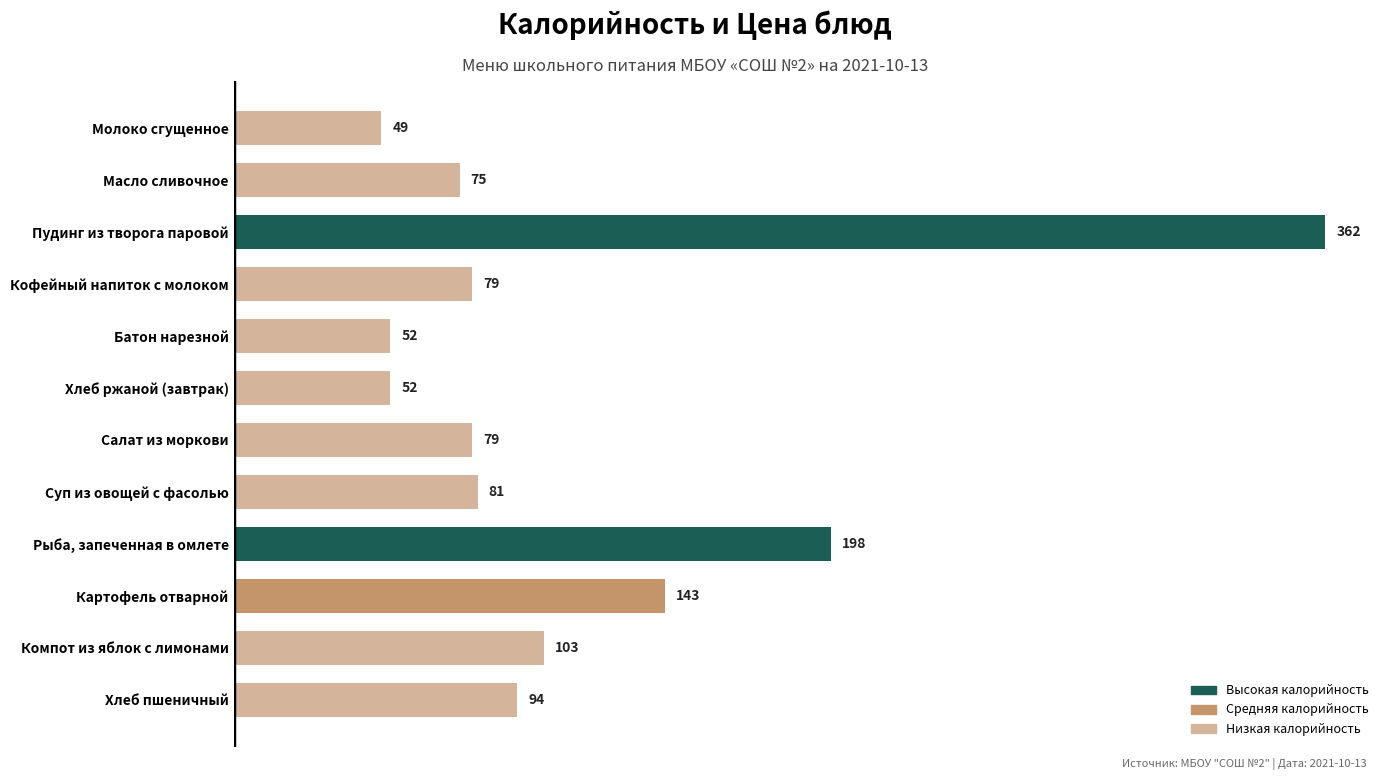

True or false: the data shows 200 at Картофель отварной.

False